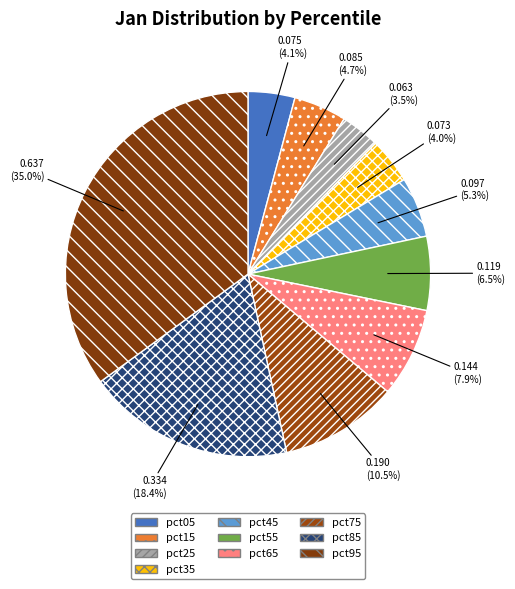

To the nearest percent, what percentage of the pie is pct95?

35%